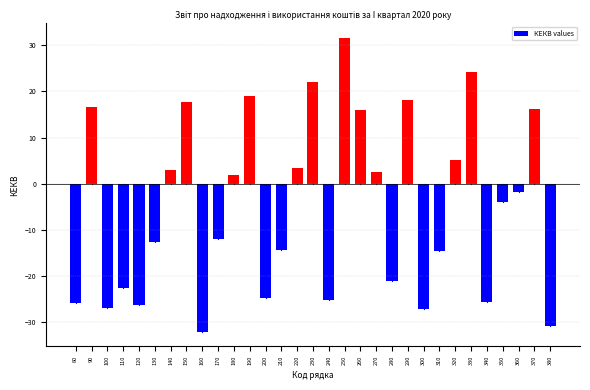

What is the difference between the maximum and minimum values?

63.6